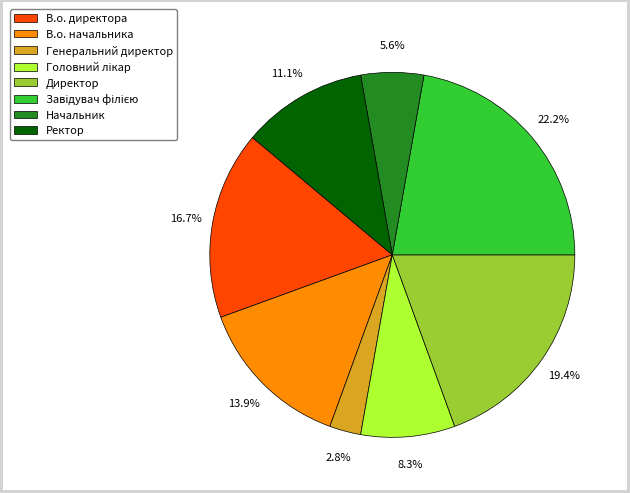

Is there any slice that represents more than half of the pie?

No